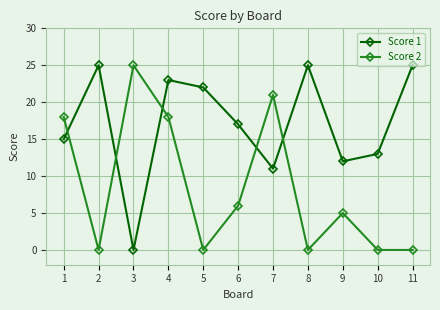

Count the number of data series in this chart.

2